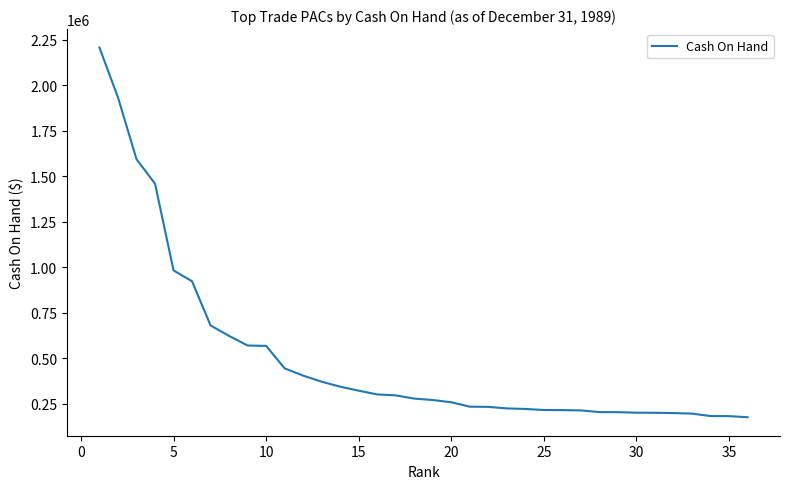

What is the difference between the maximum and minimum values?

2029862